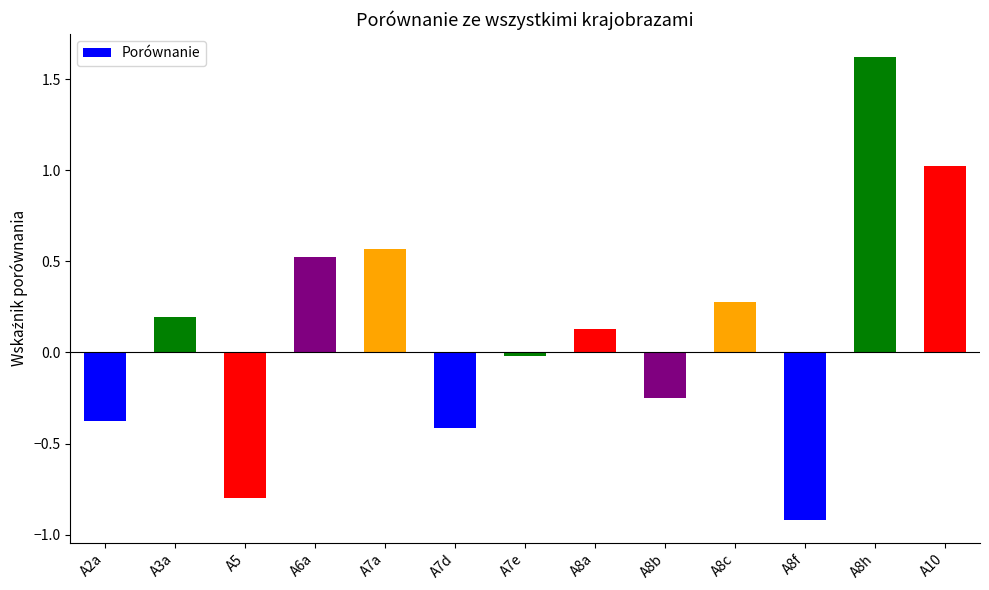

What is the smallest value displayed?

-0.9